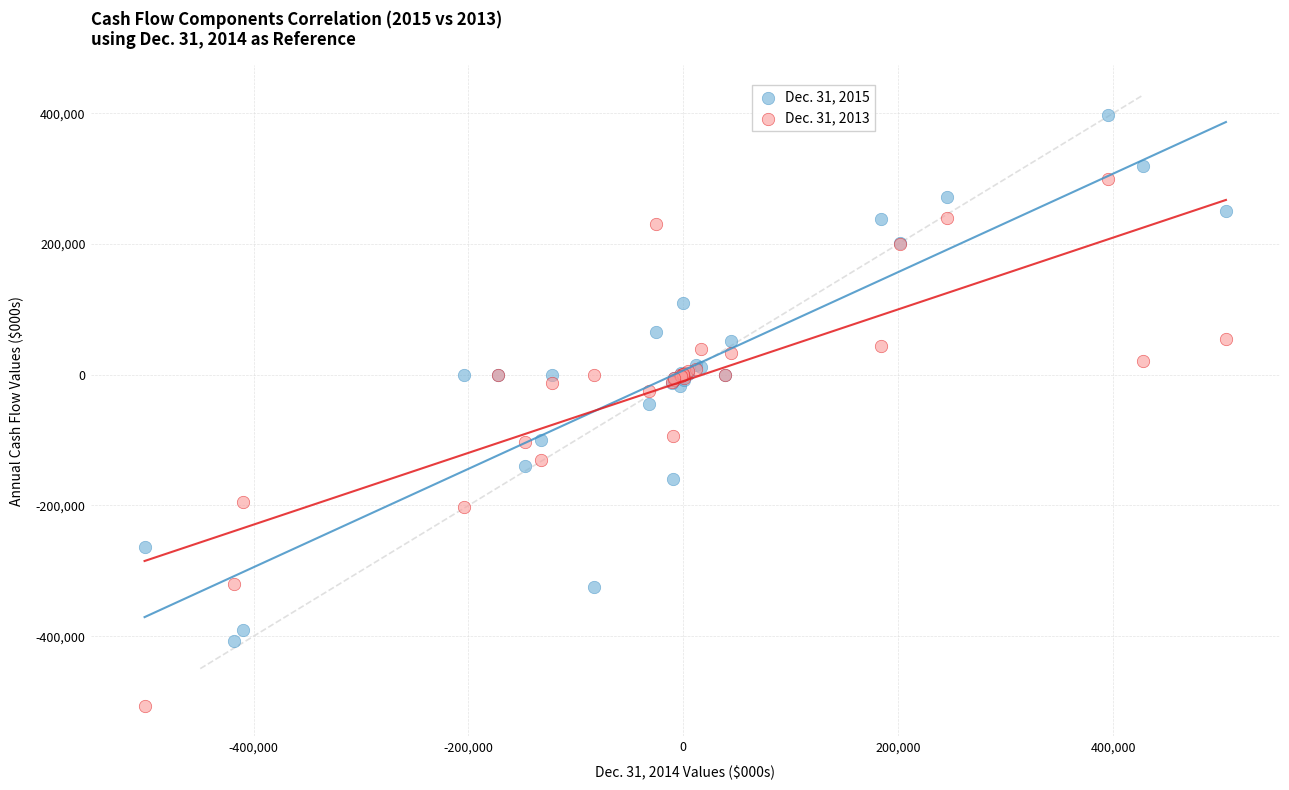

Which series contains the highest Y value?

Dec. 31, 2015